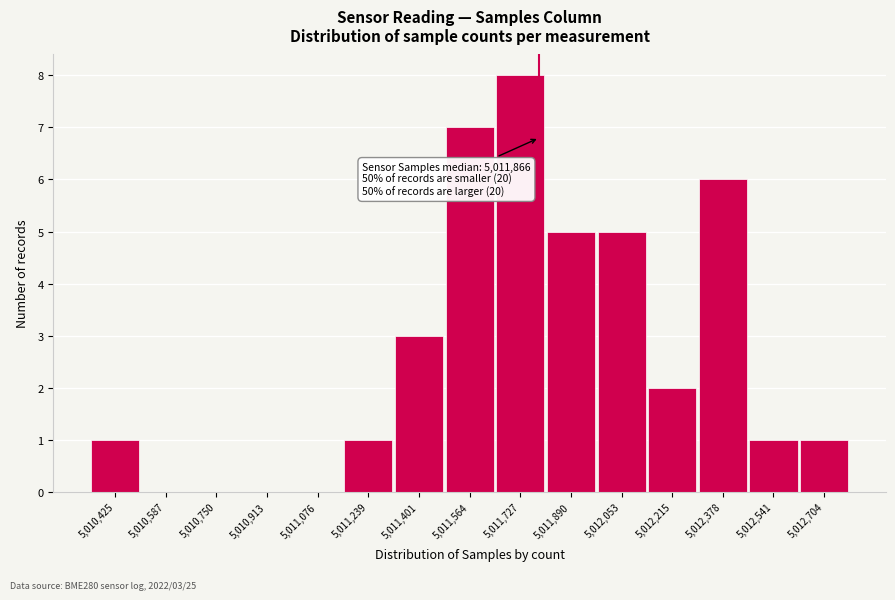

Reading left to right, transcribe all the data shown in this chart.

5,010,425=1	5,010,587=0	5,010,750=0	5,010,913=0	5,011,076=0	5,011,239=1	5,011,401=3	5,011,564=7	5,011,727=8	5,011,890=5	5,012,053=5	5,012,215=2	5,012,378=6	5,012,541=1	5,012,704=1